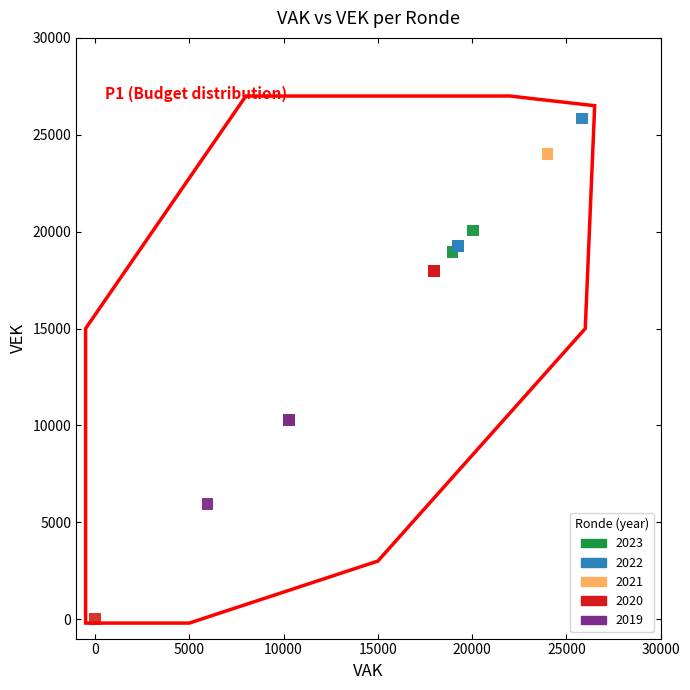

Which series has the widest spread of Y values?

2022